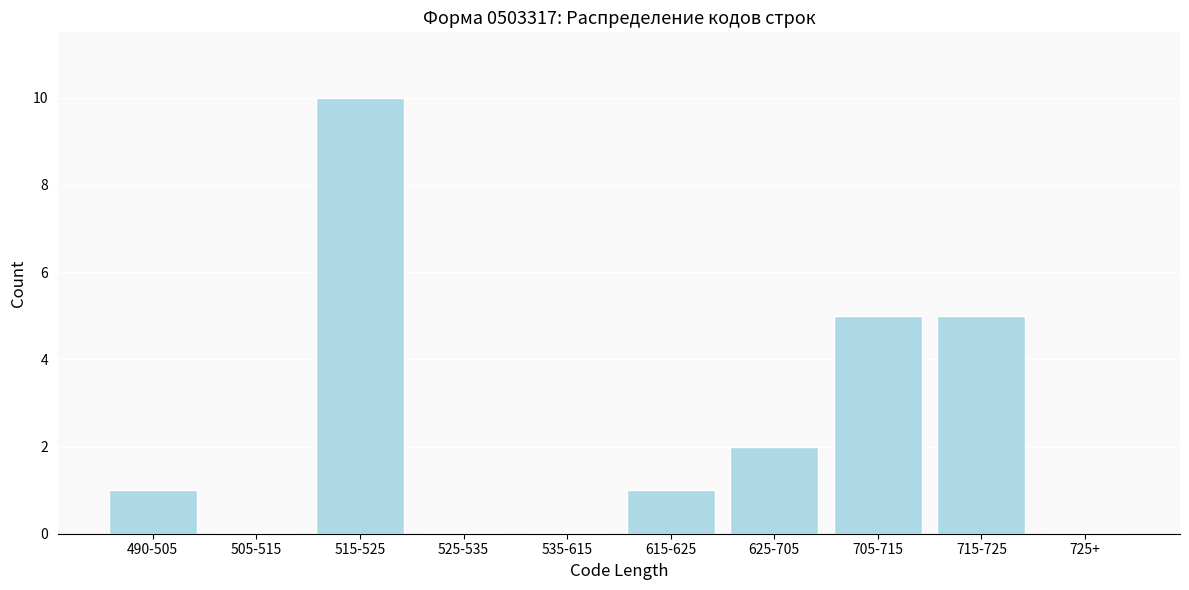

Reading left to right, extract all data points from this chart.

490-505=1	505-515=0	515-525=10	525-535=0	535-615=0	615-625=1	625-705=2	705-715=5	715-725=5	725+=0